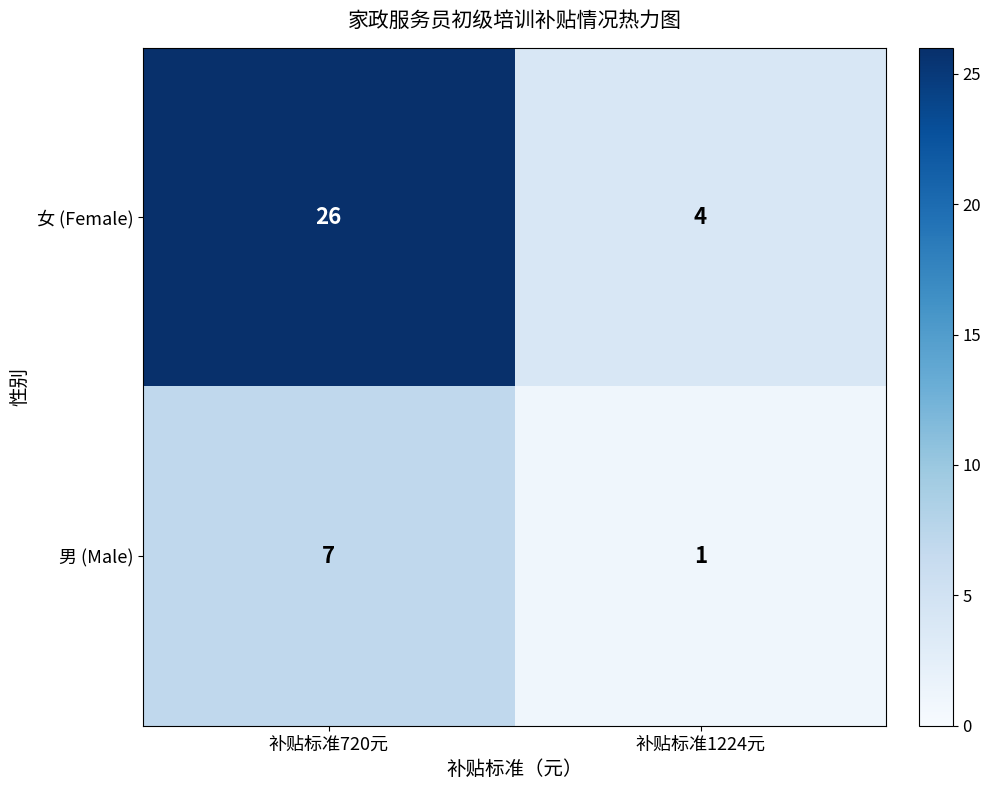

Reading right to left, extract all data points from this chart.

女 (Female): 补贴标准1224元=4	补贴标准720元=26
男 (Male): 补贴标准1224元=1	补贴标准720元=7